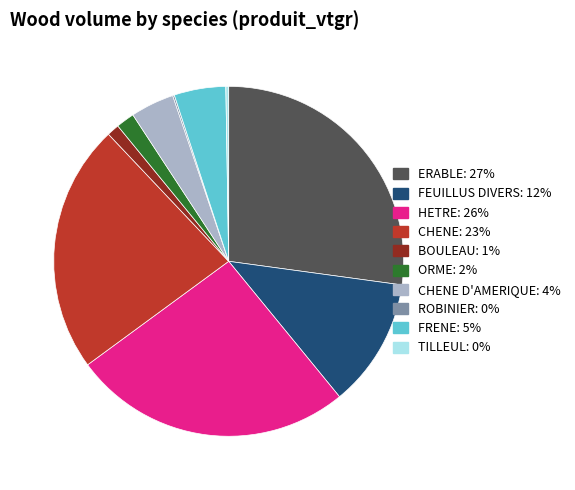

Does any single category account for the majority?

No